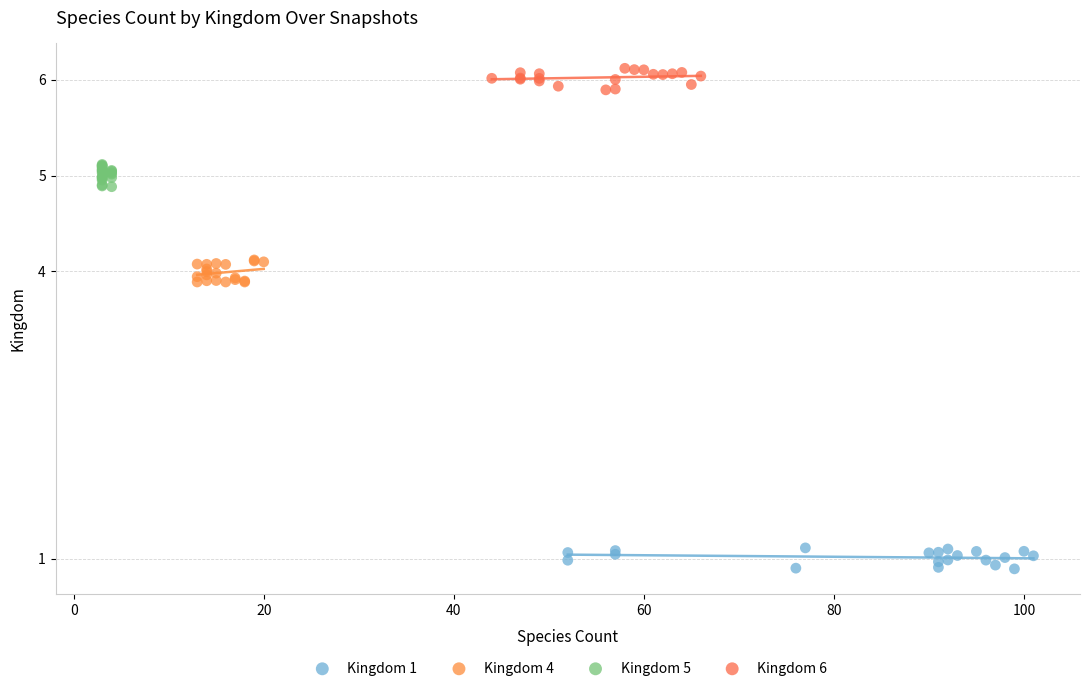

Which series contains the highest Y value?

Kingdom 6